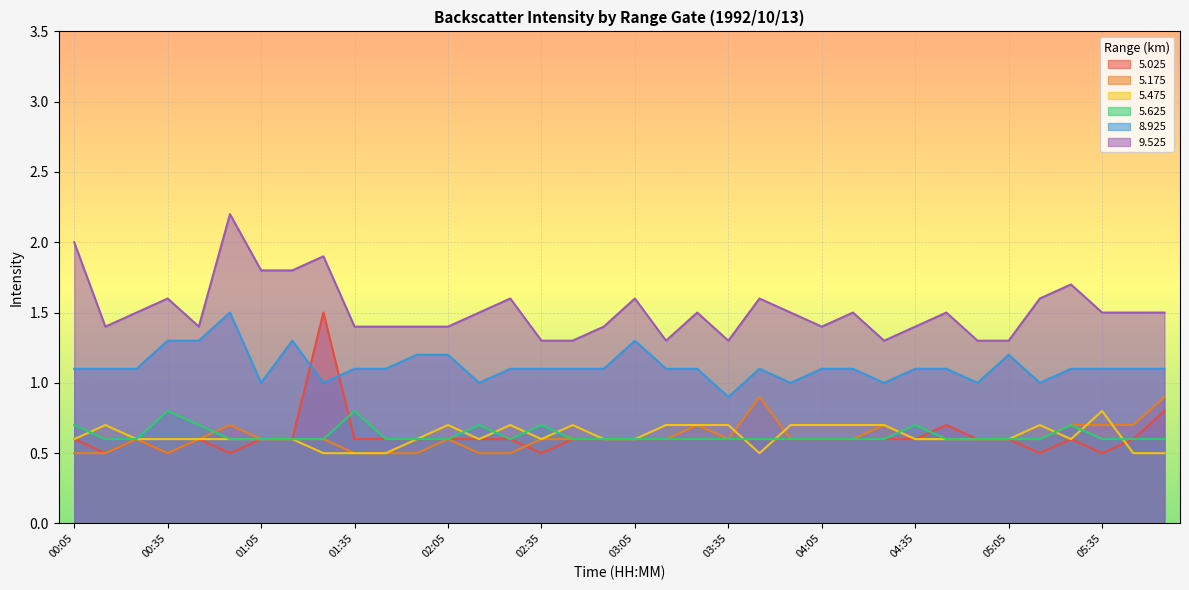

What is the sum of all 5.175 values?

22.0